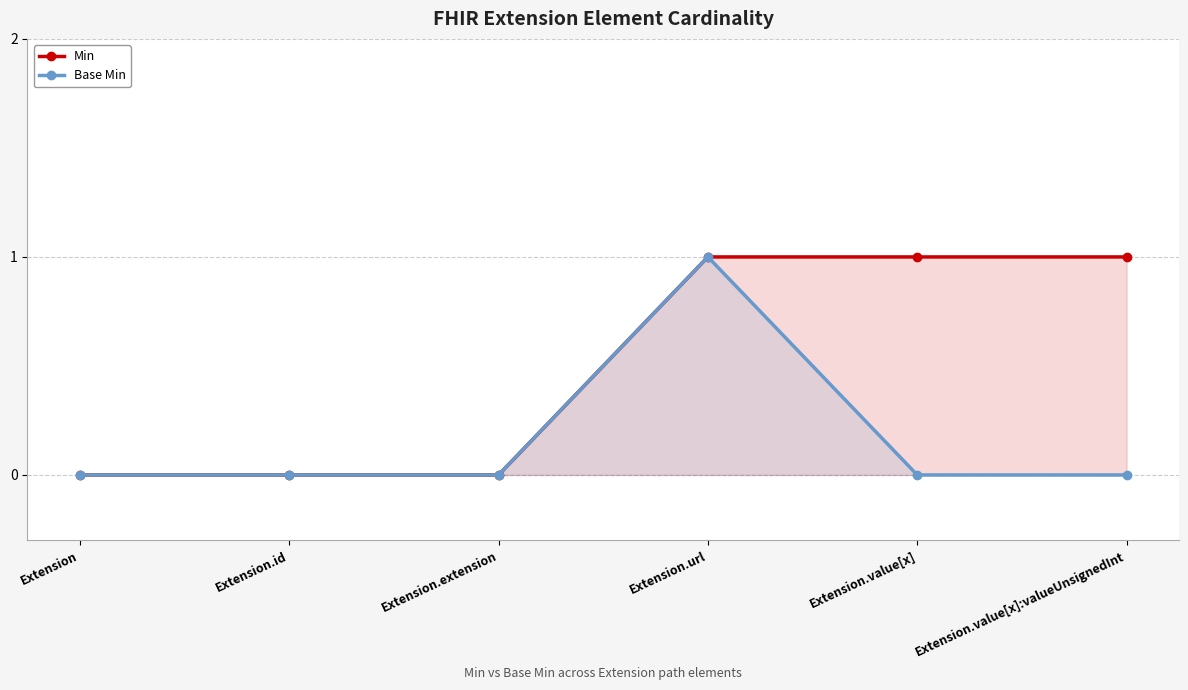

Where is the first local maximum for Base Min?

Extension.url